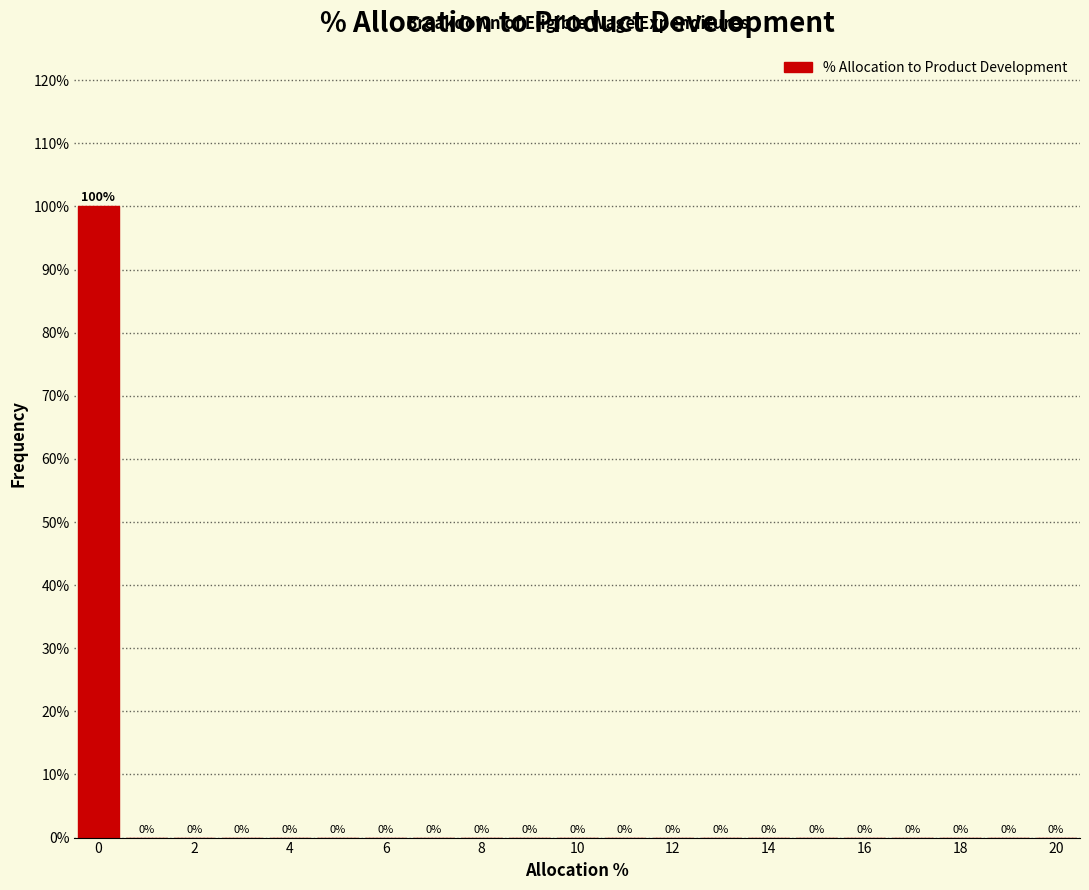

What is the height of the bar covering -0.5 to 0.5 on the x-axis? The bar edges are not printed on the chart, so give them approximately, as read against the axis.

100